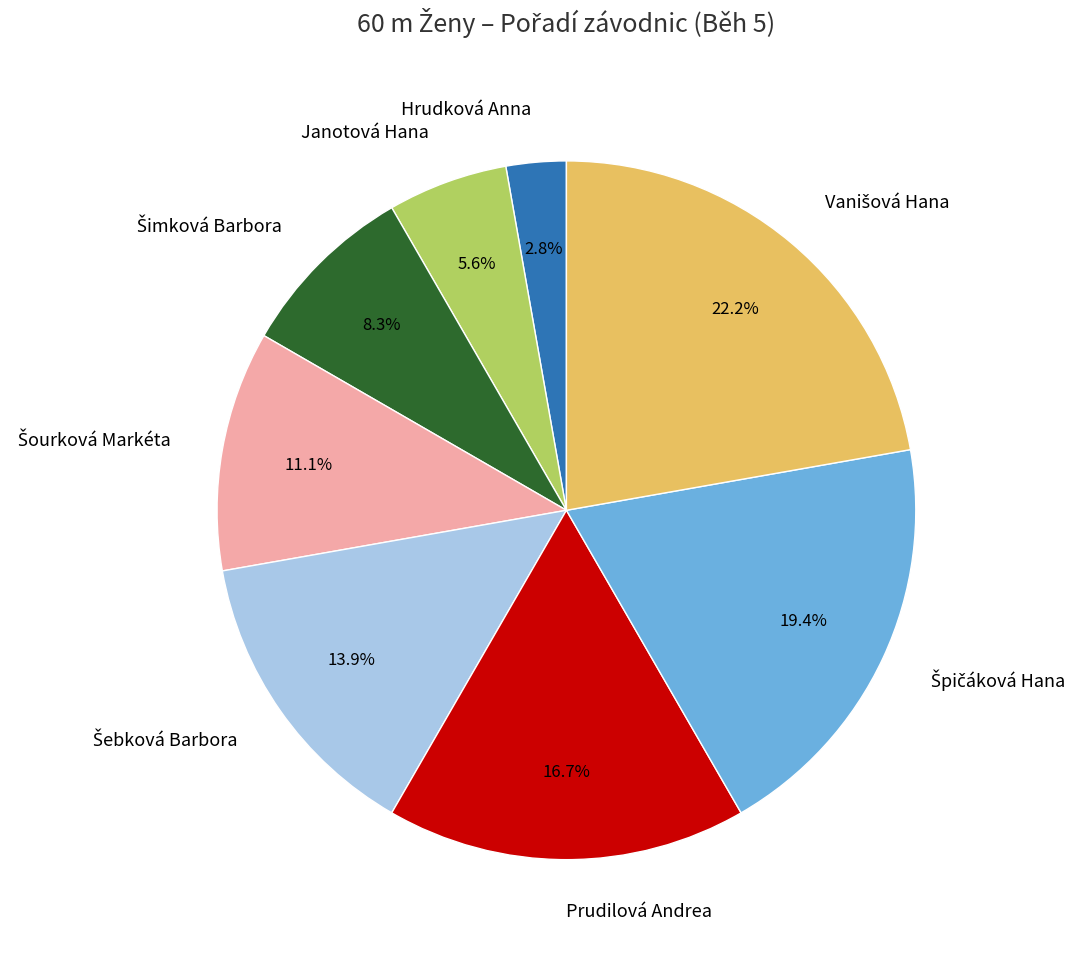

What percentage is the Janotová Hana slice, to the nearest percent?

6%